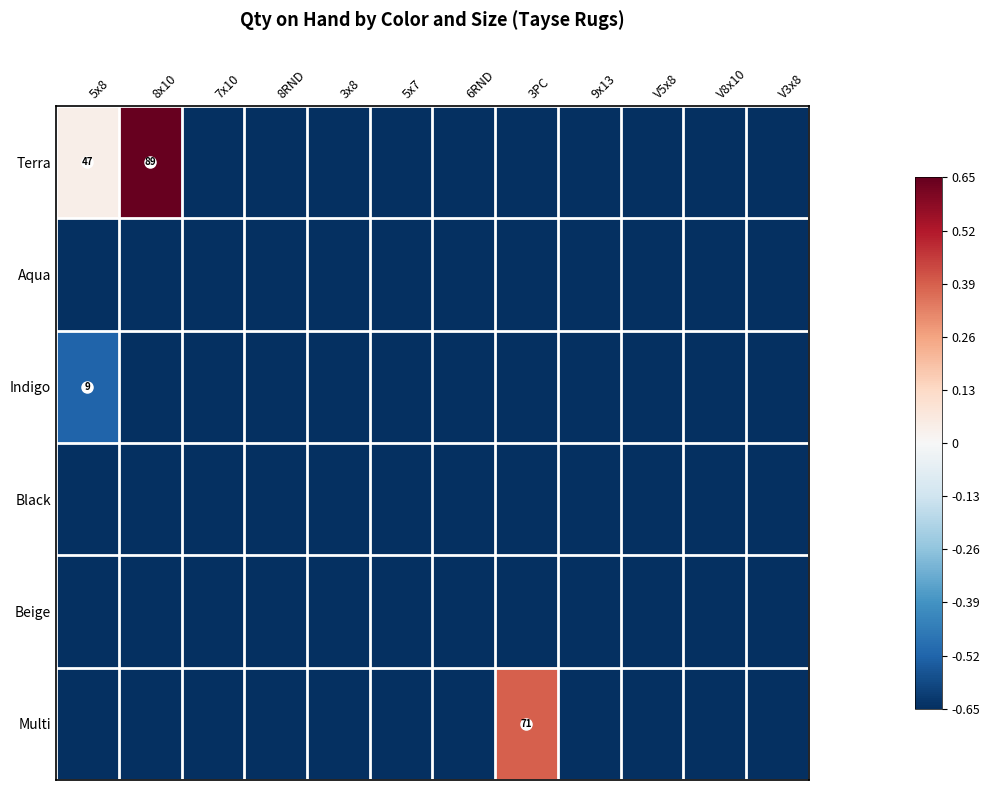

Read the Terra value at 8RND.

-0.7